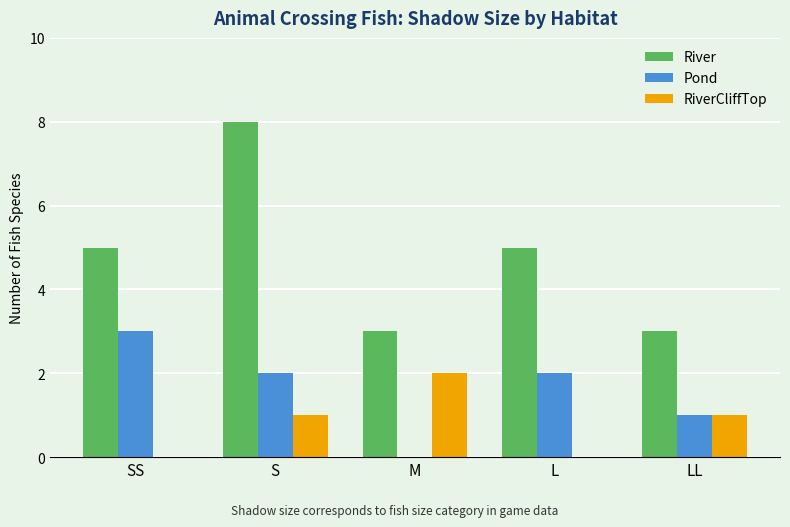

The value of Pond at S is 1. True or false?

False